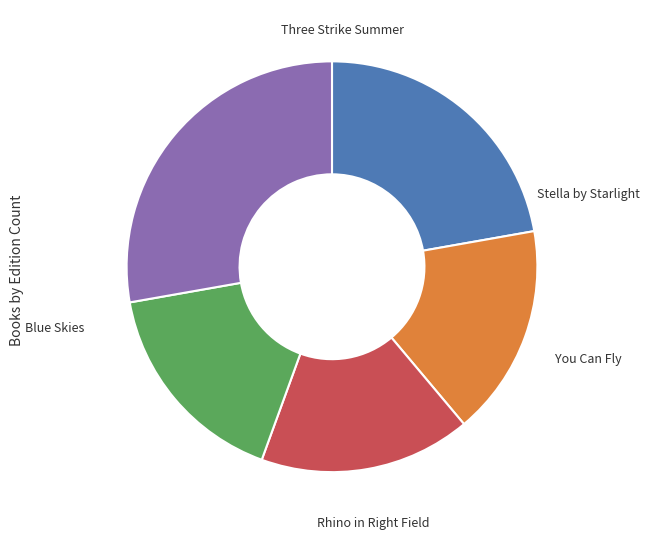

Does Blue Skies represent more than half of the total?

No